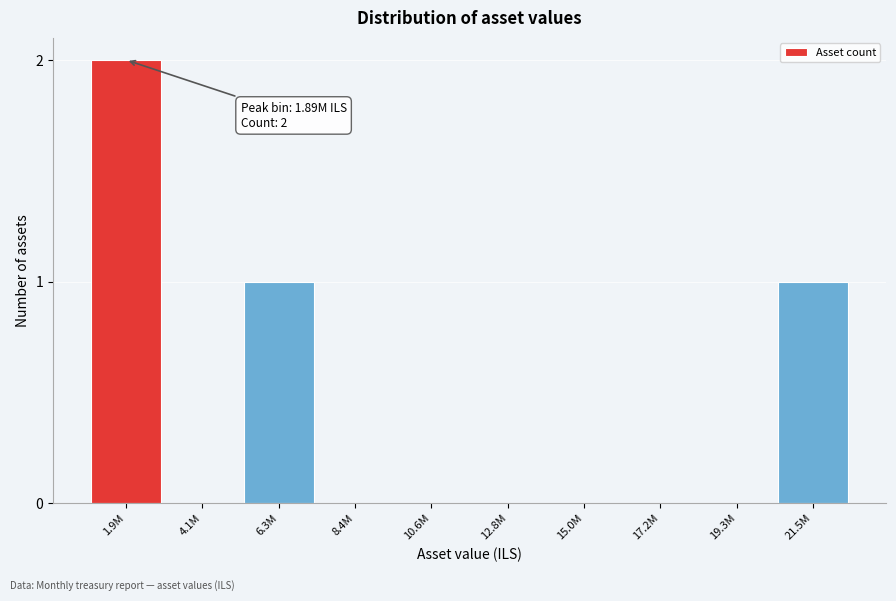

Reading left to right, what are all the values shown in this chart?

1.9M=2	4.1M=0	6.3M=1	8.4M=0	10.6M=0	12.8M=0	15.0M=0	17.2M=0	19.3M=0	21.5M=1